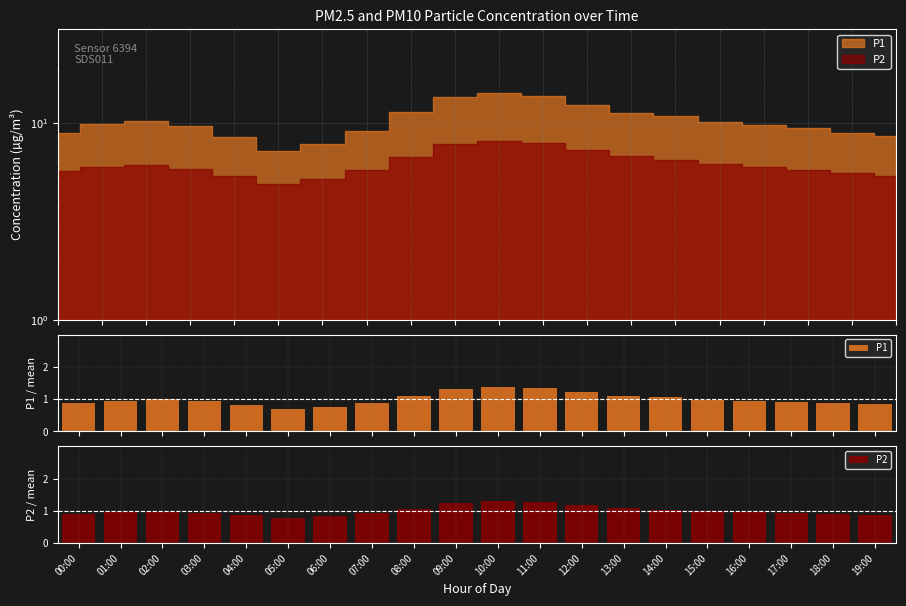

The P1 series shows 0.9 at 07:00. True or false?

True